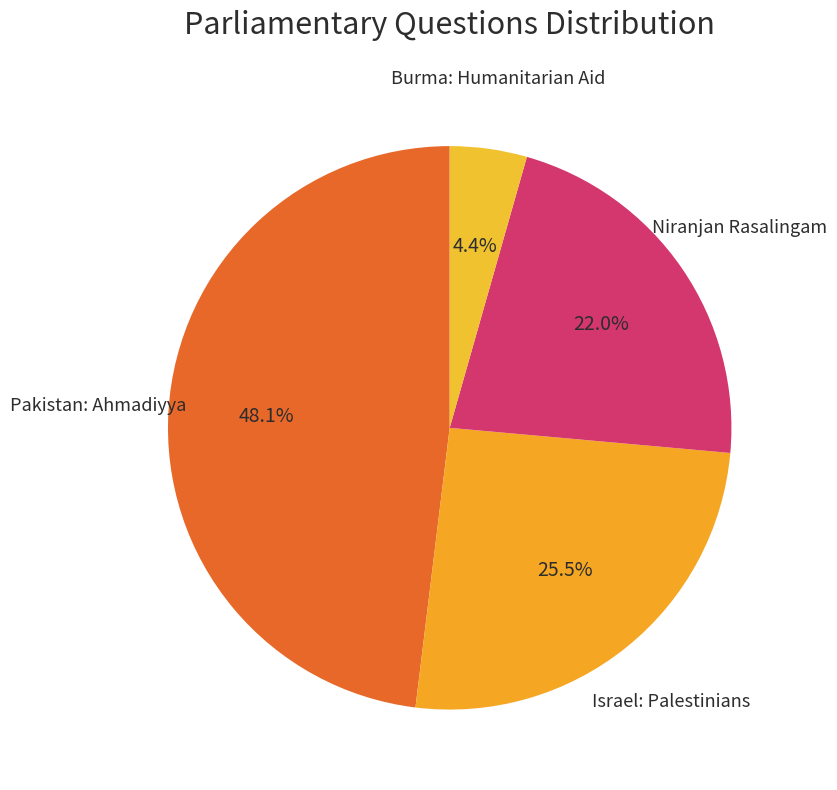

Does any single category account for the majority?

No